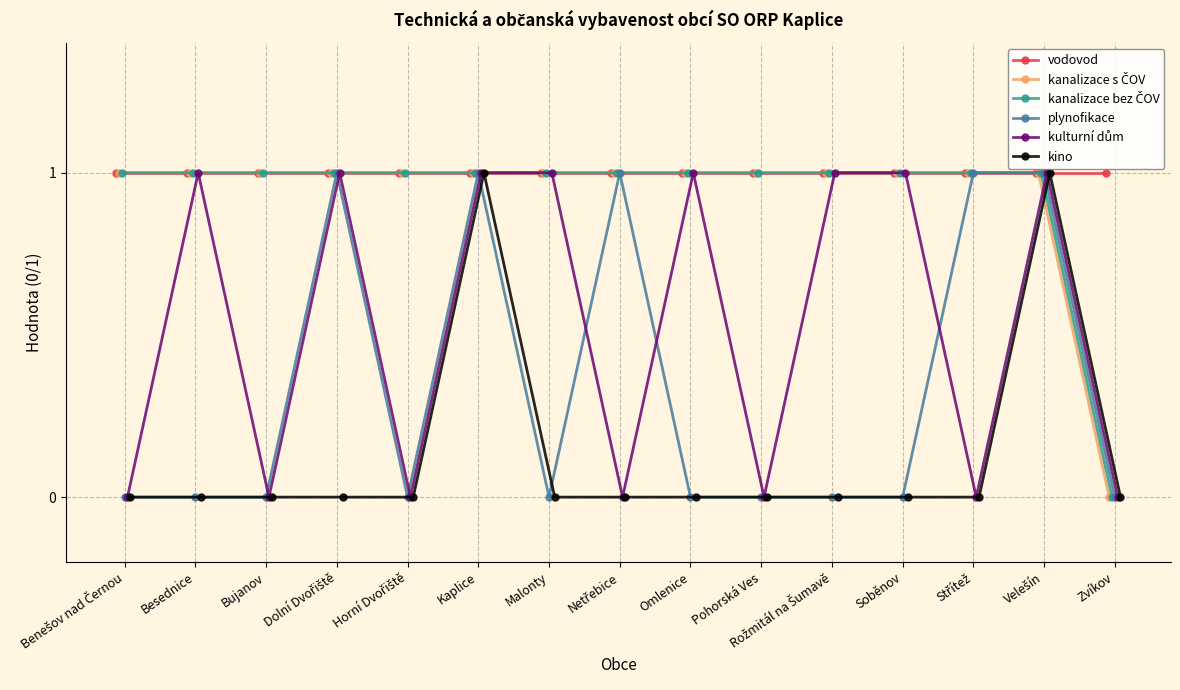

What is the sum of all kanalizace bez ČOV values?

14